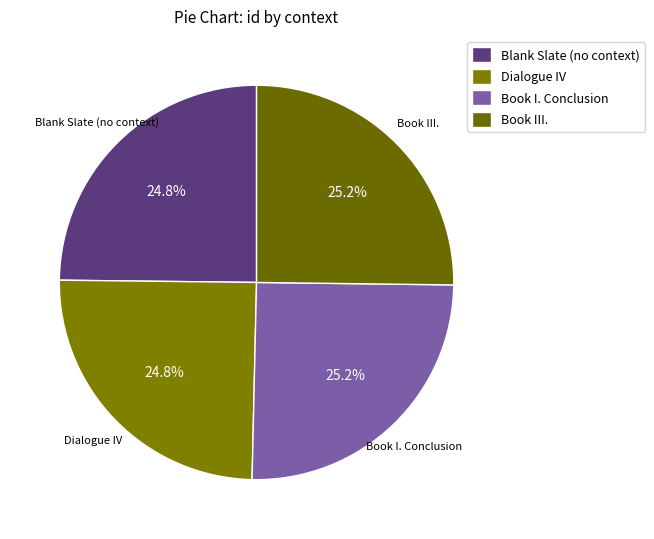

Is it true that Dialogue IV is 32% of the pie?

False